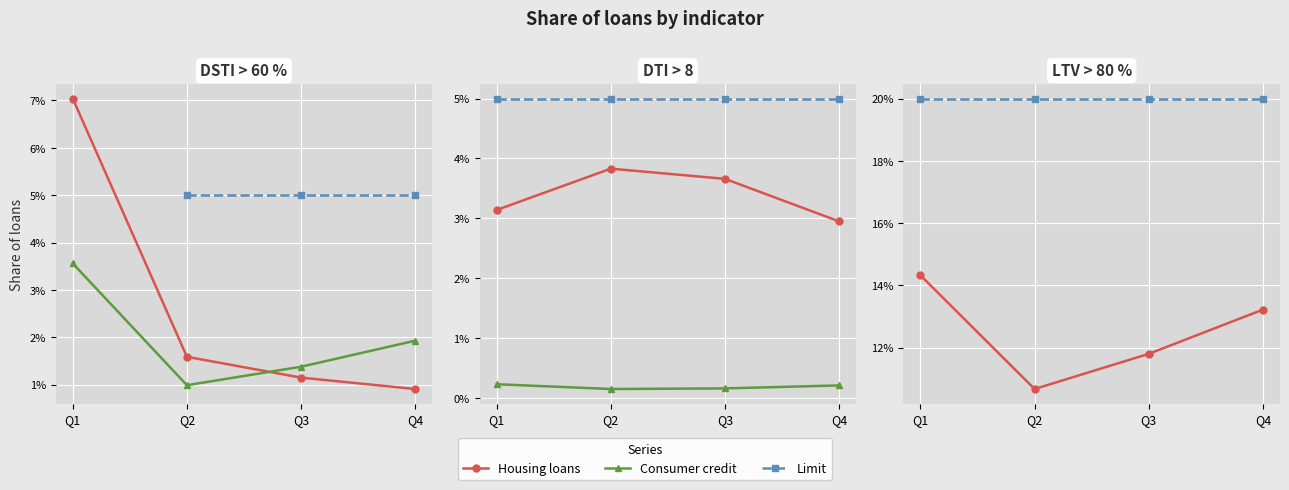

What is the average value of the Housing loans series?

0.1